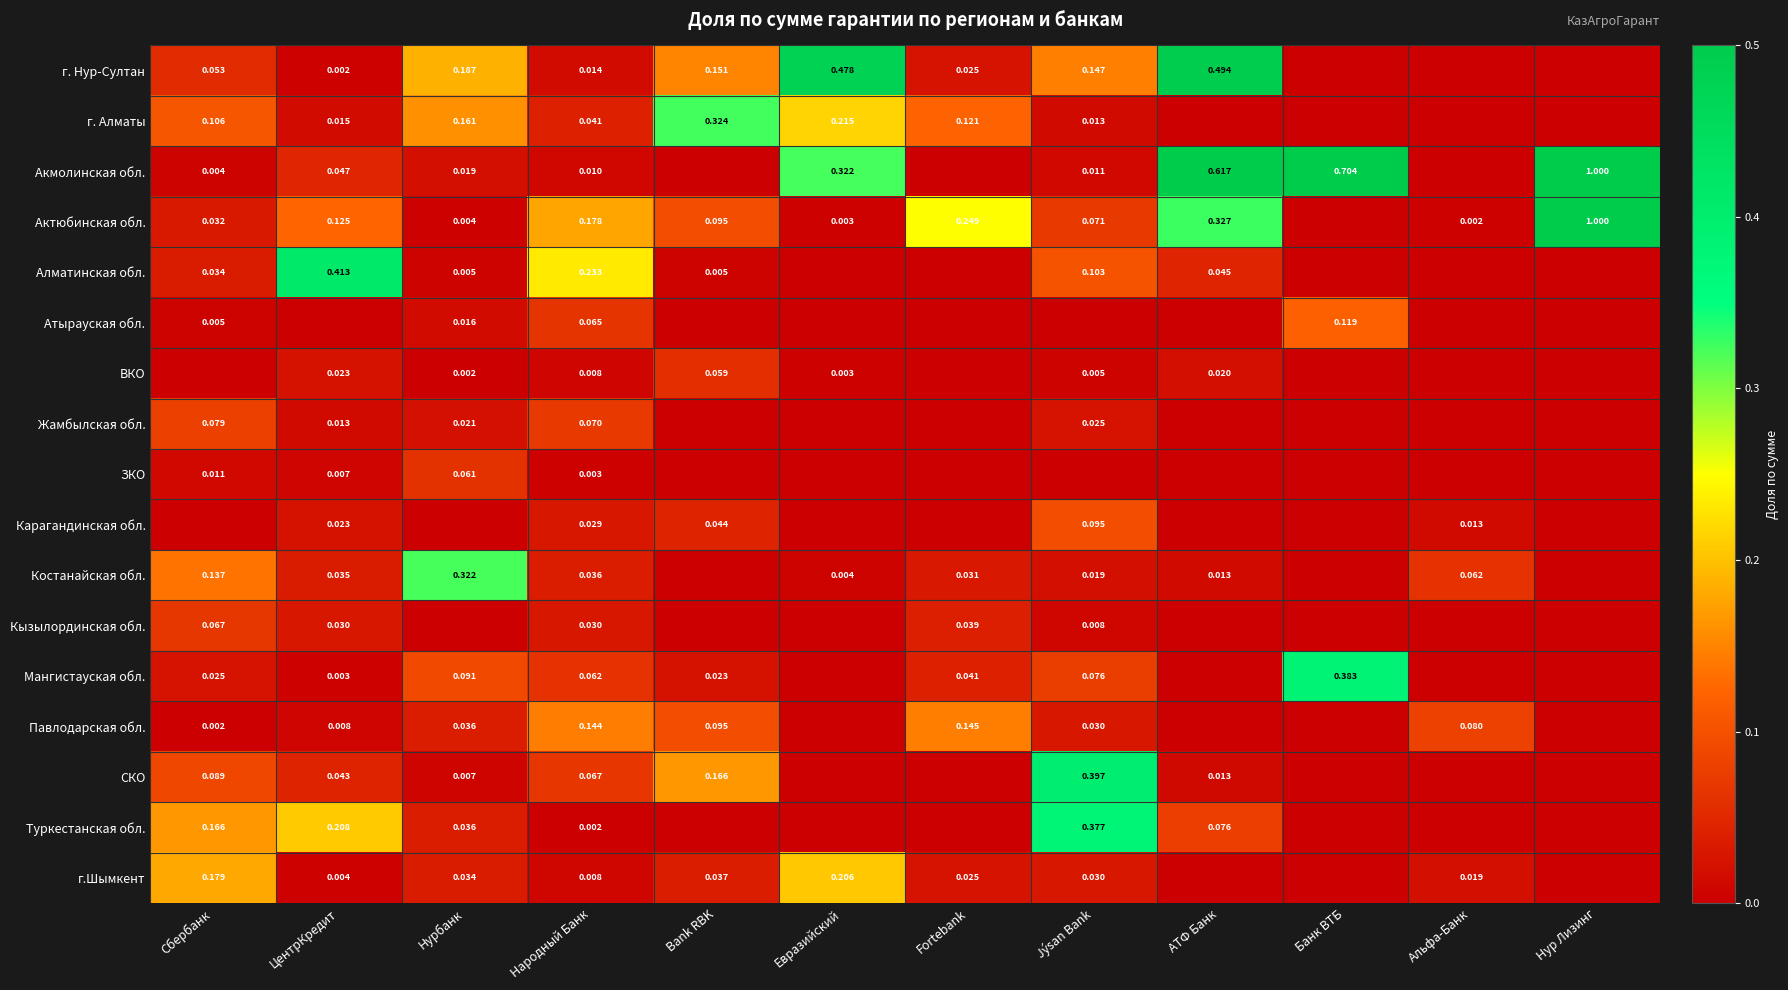

At how many categories does at least one series exceed 0?

12